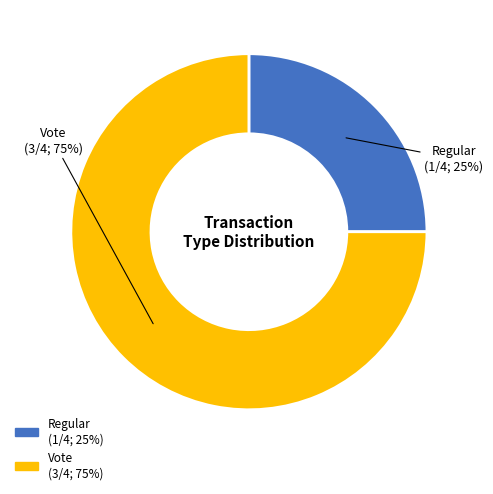

Is the sum of Vote and Regular greater than half?

Yes